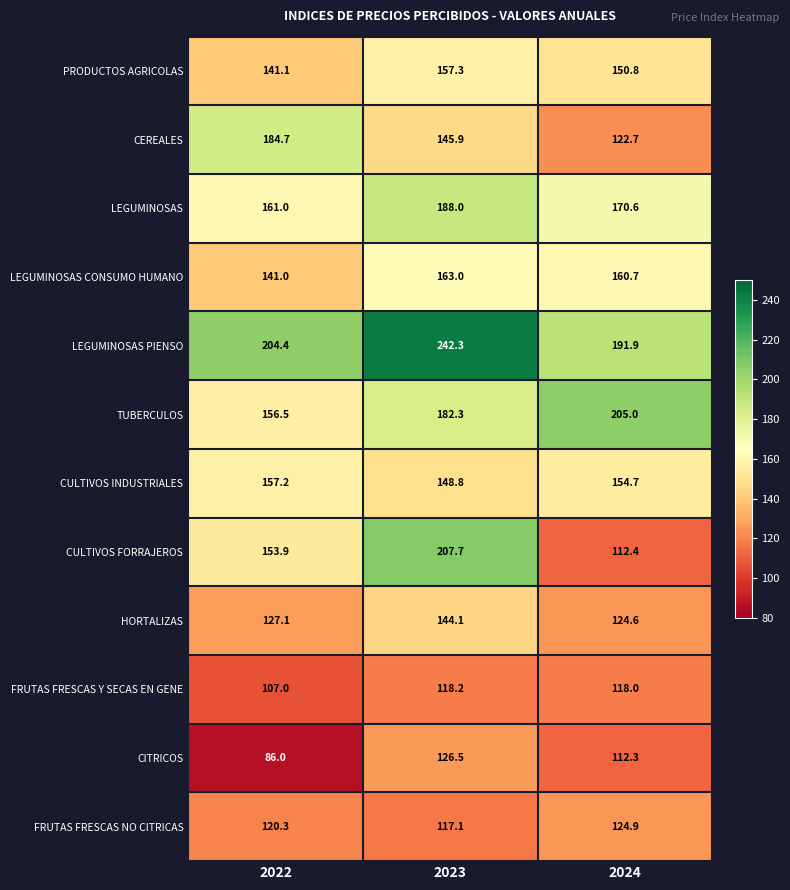

What is the sum of all CULTIVOS FORRAJEROS values?

474.0